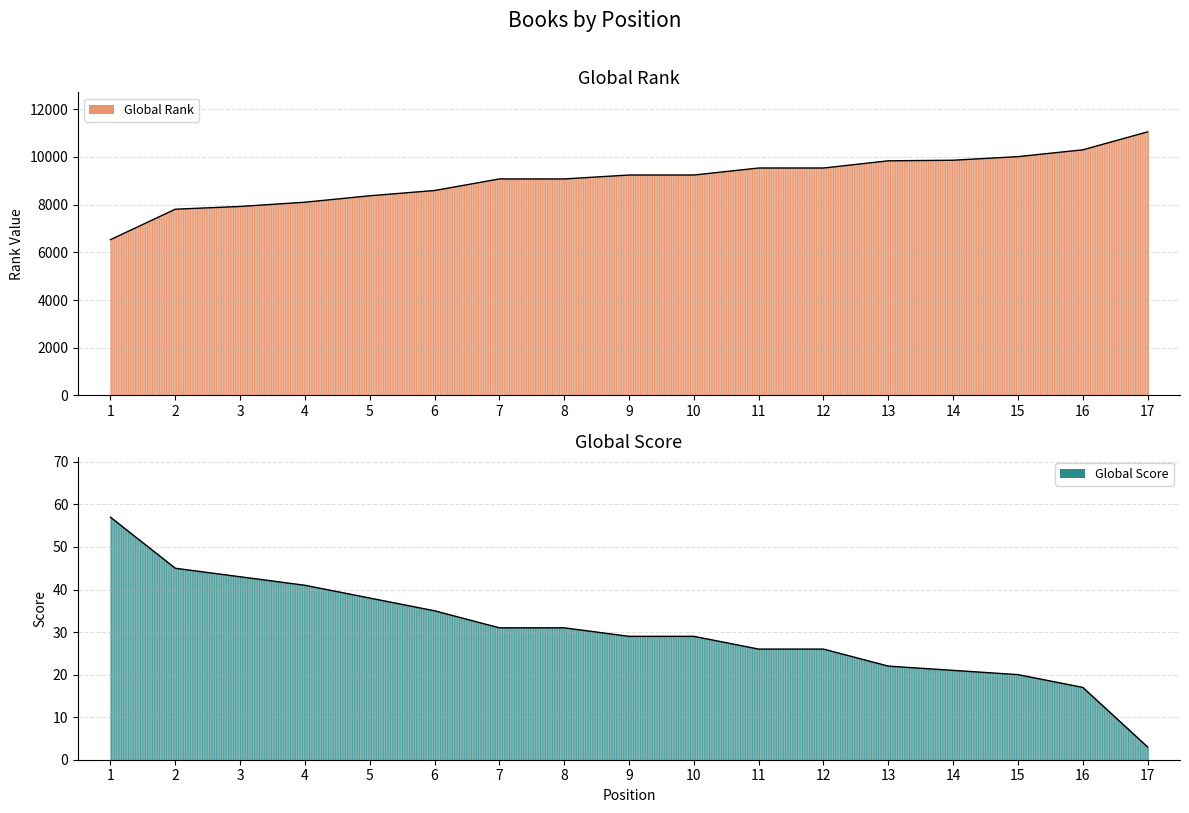

True or false: Global Score has a value of 9 at 10.

False